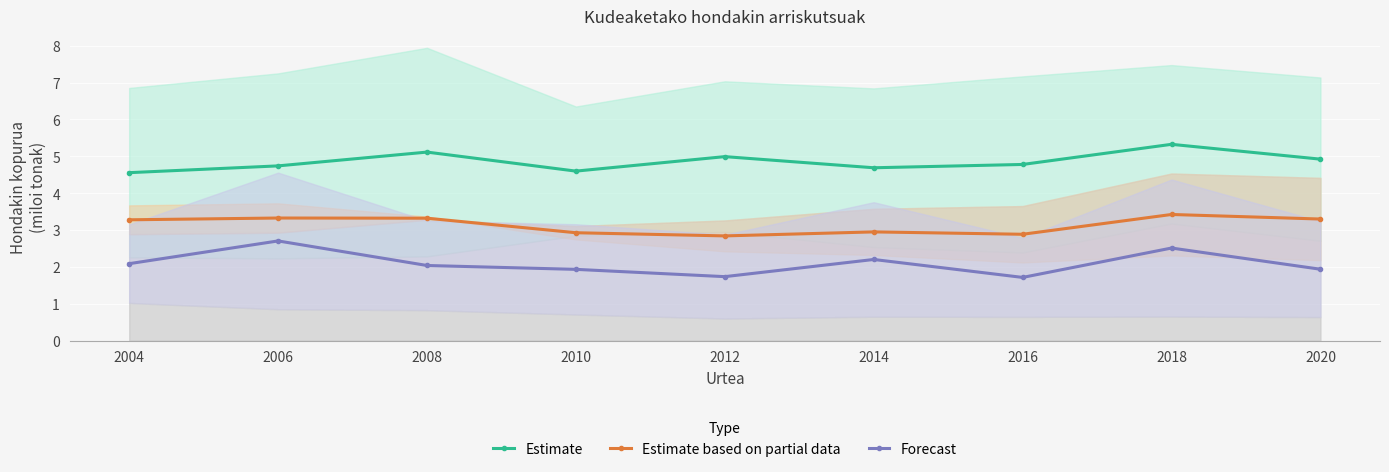

At how many categories does at least one series exceed 2?

9